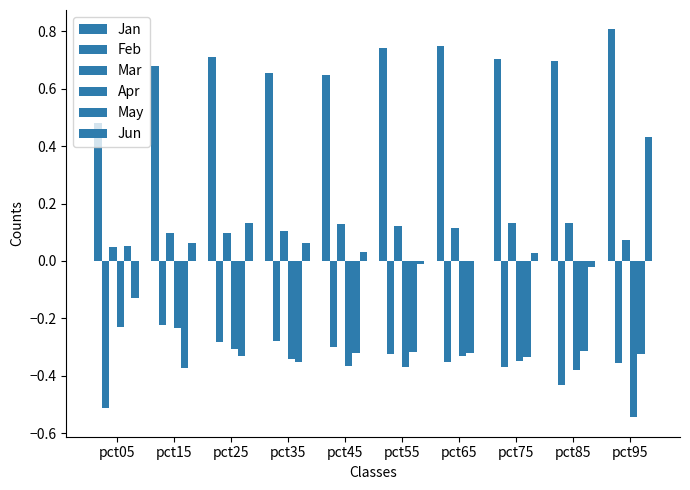

At which category is the sum across all series the highest?

pct95